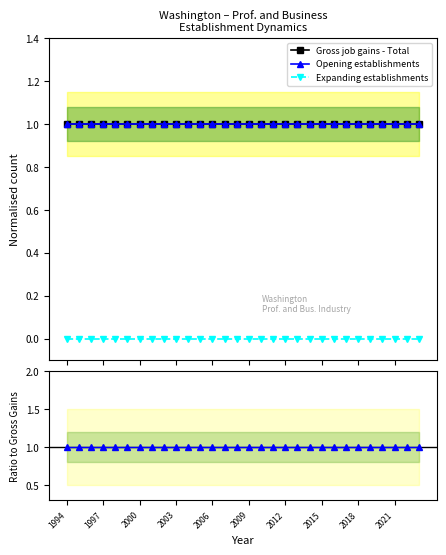

Rank the series by their maximum value, from lowest to highest.

Expanding establishments, Gross job gains - Total, Opening establishments